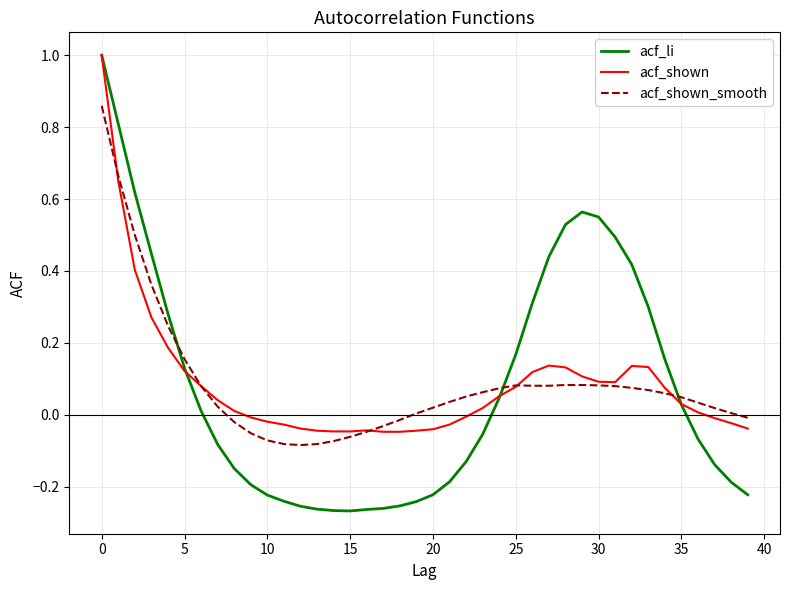

How many distinct data groups are displayed?

3